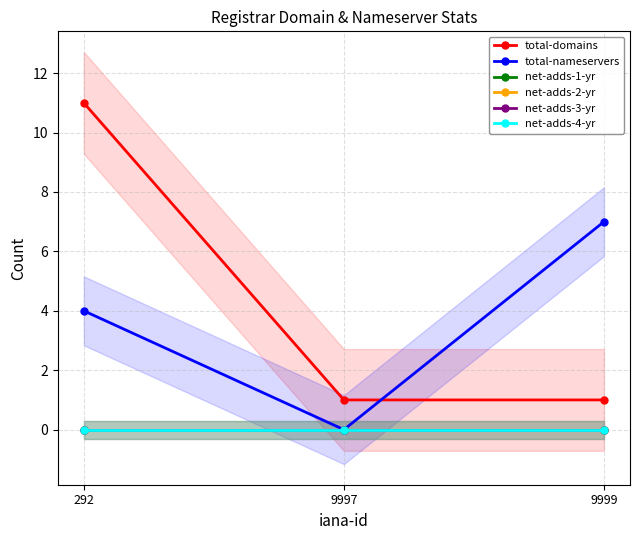

Read the total-domains value at 9999.

1